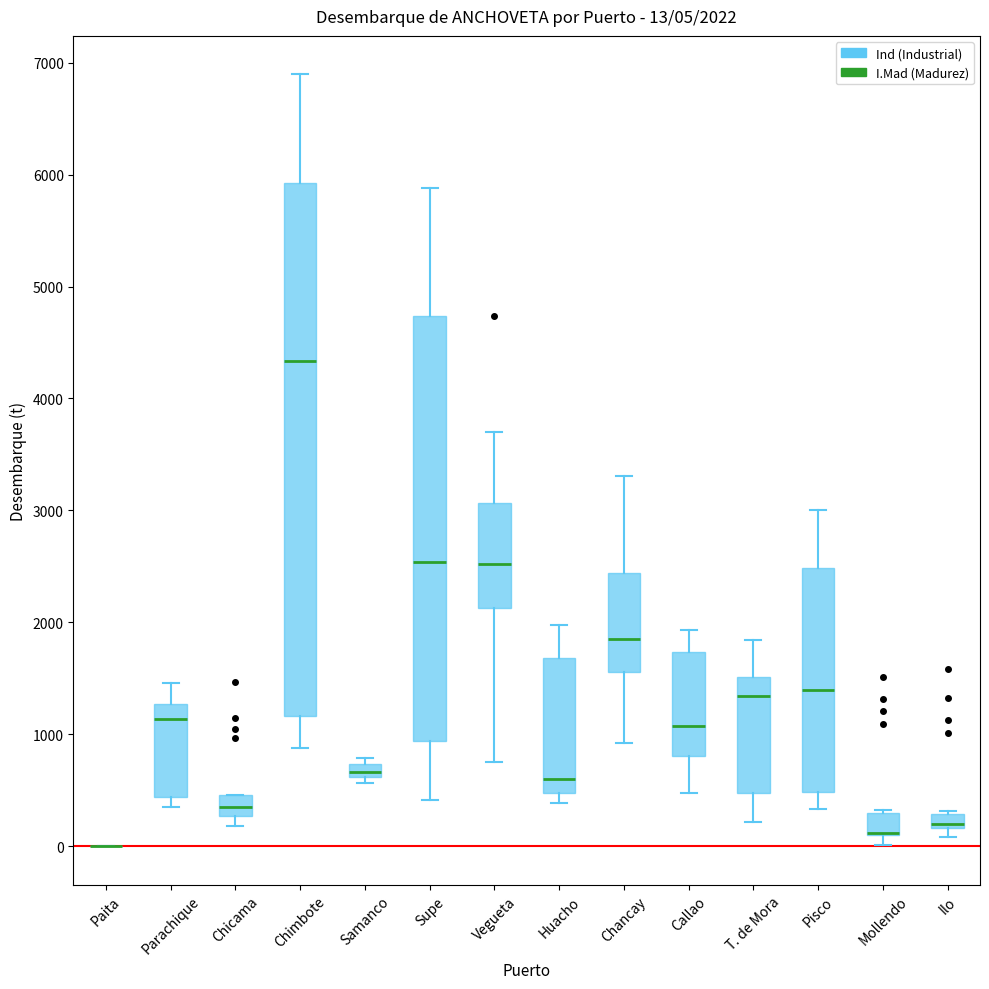

Comparing the boxes themselves (not the whiskers), which one is the tallest?

Chimbote